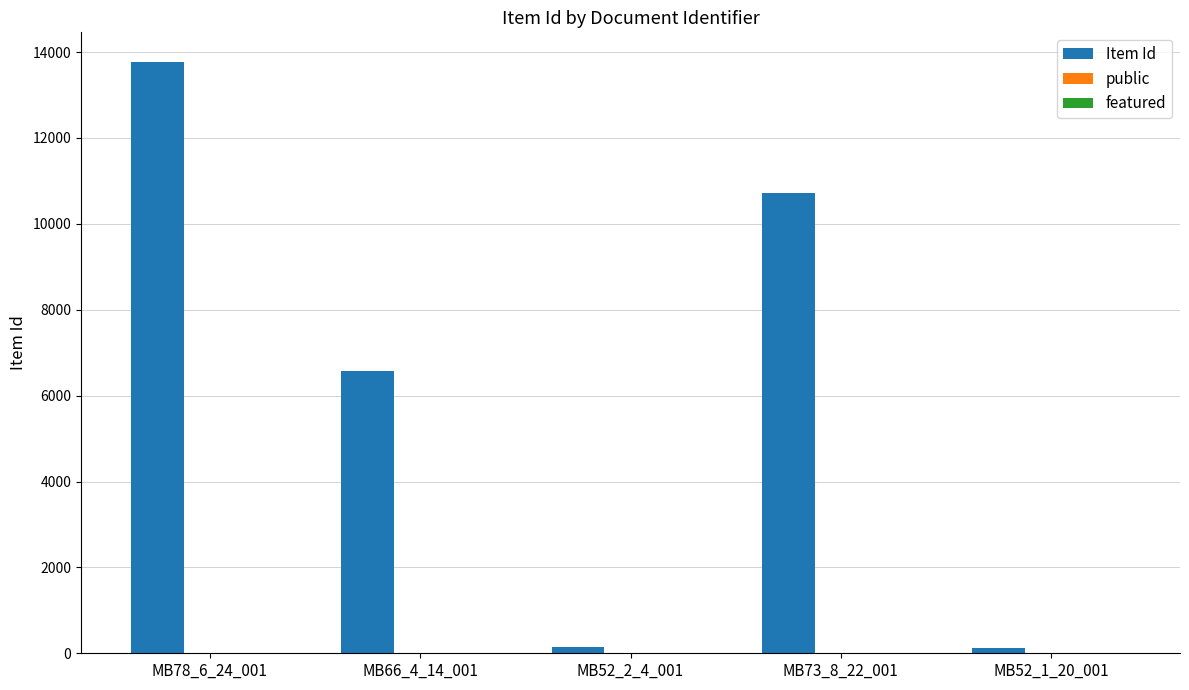

At which label is Item Id closest to 6953?

MB66_4_14_001